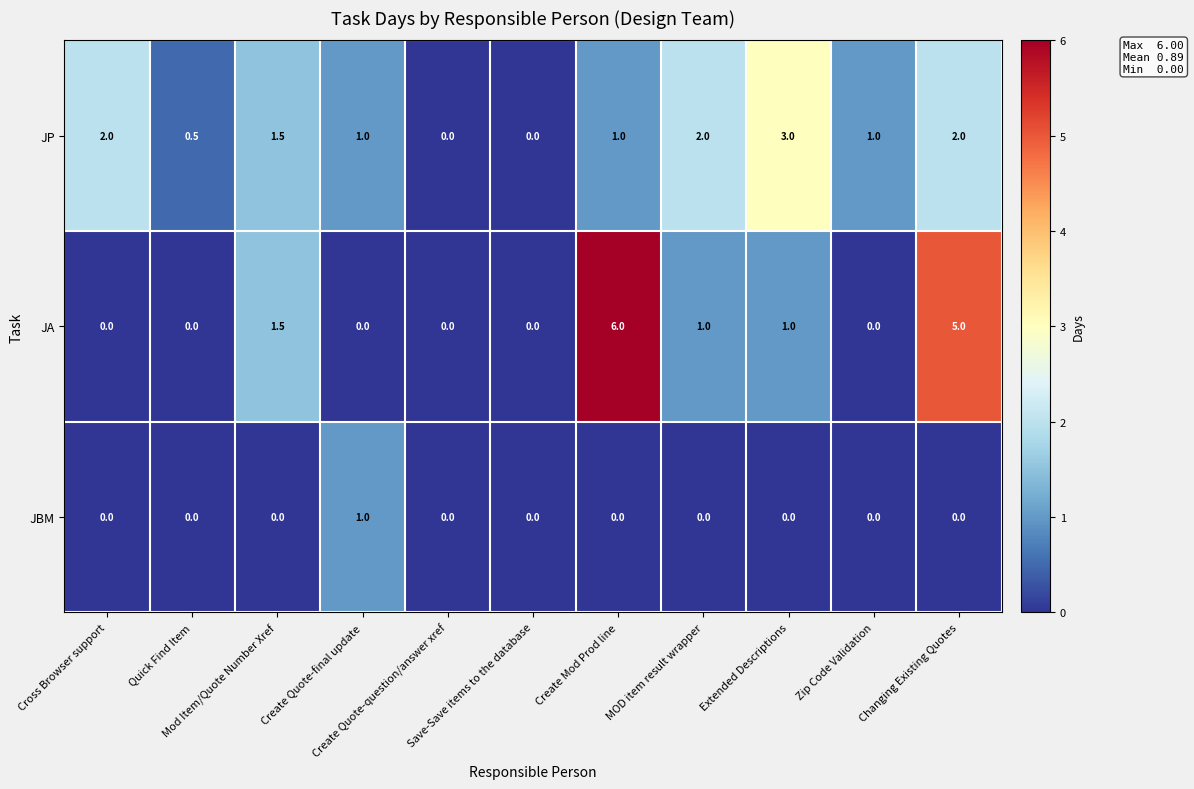

Which series has the largest total across all categories?

JA